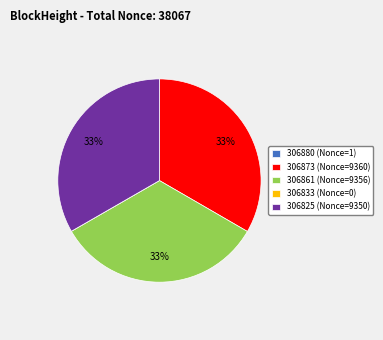

The 306825 (Nonce=9350) slice represents 33% of the pie. True or false?

True